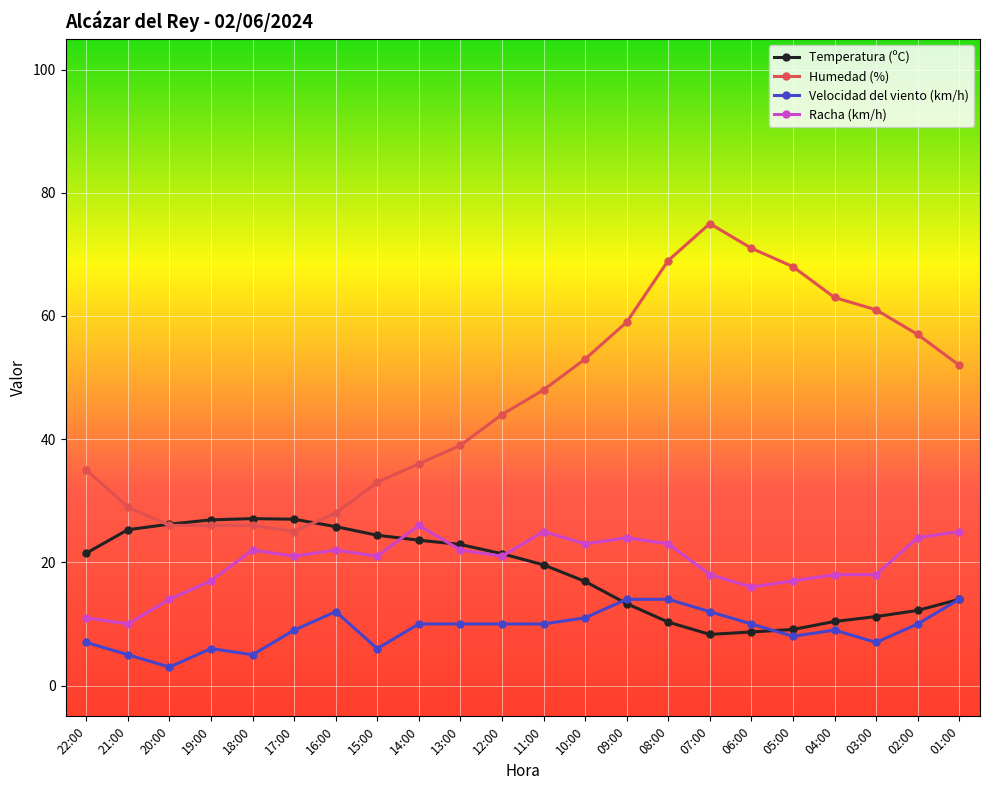

What is the approximate value of Humedad (%) at 21:00?

29.0